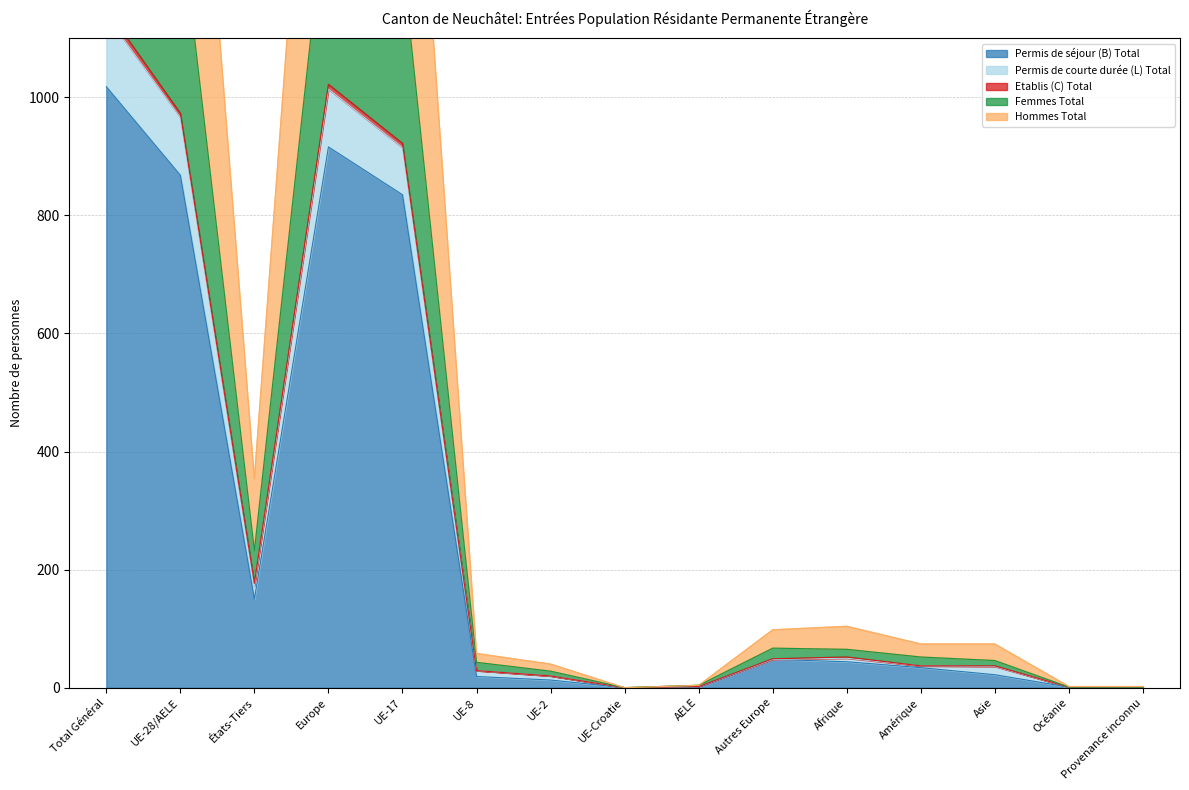

True or false: Permis de séjour (B) Total has a value of 44 at Afrique.

True